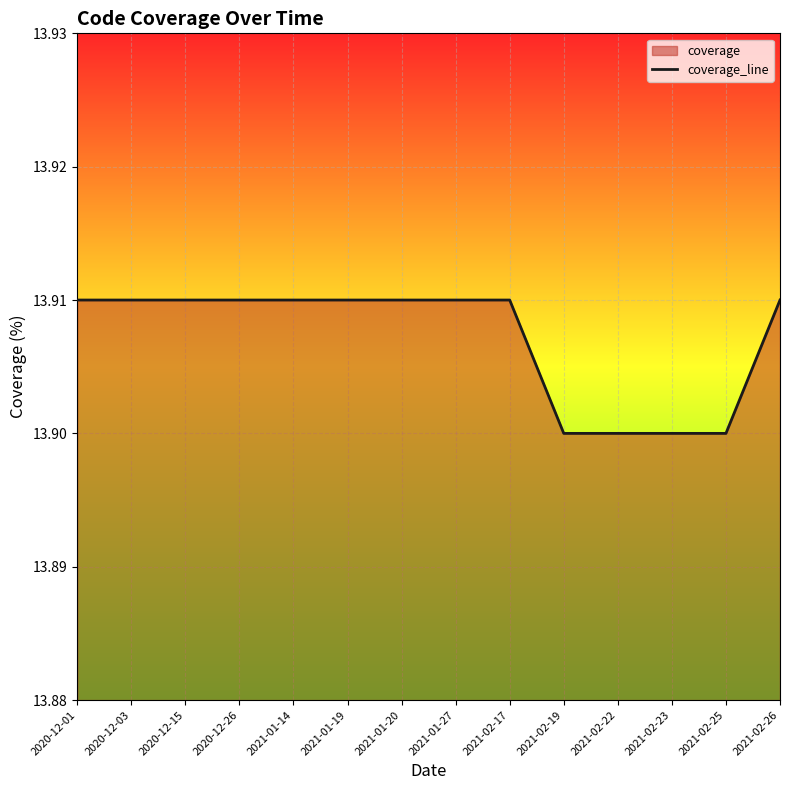

Between 2020-12-01 and 2021-02-23, which is larger?

2020-12-01